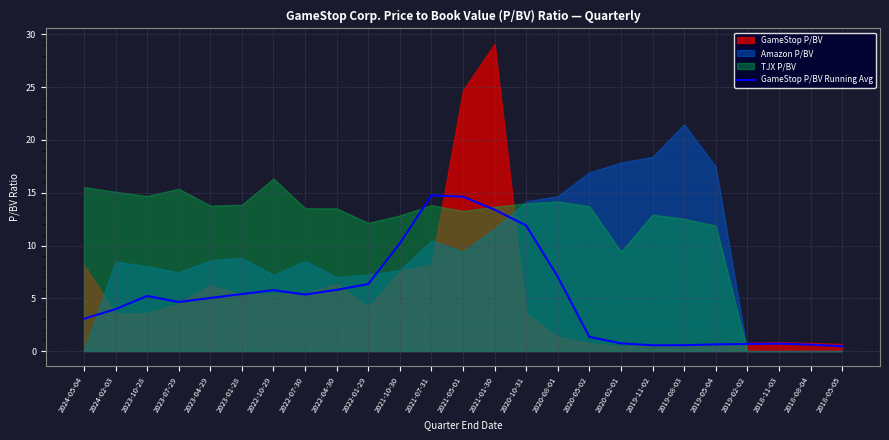

Rank the categories by value from lowest to highest.

2018-05-05, 2019-11-02, 2019-08-03, 2018-08-04, 2019-05-04, 2019-02-02, 2018-11-03, 2020-02-01, 2020-05-02, 2024-05-04, 2024-02-03, 2023-07-29, 2023-04-29, 2023-10-28, 2022-07-30, 2023-01-28, 2022-10-29, 2022-04-30, 2022-01-29, 2020-08-01, 2021-10-30, 2020-10-31, 2021-01-30, 2021-05-01, 2021-07-31